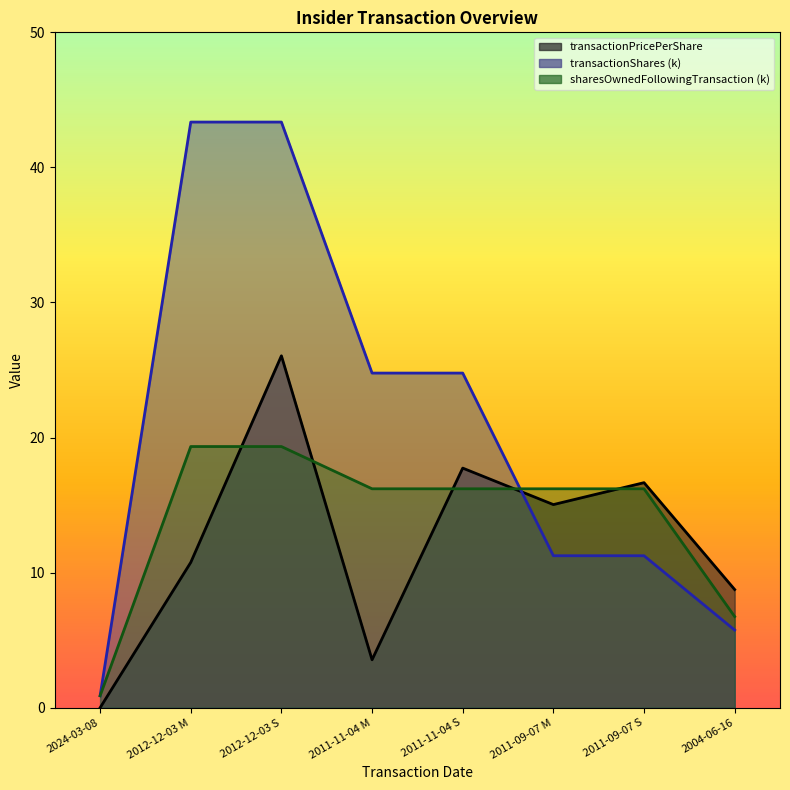

At which category is the sum across all series the highest?

2012-12-03 S